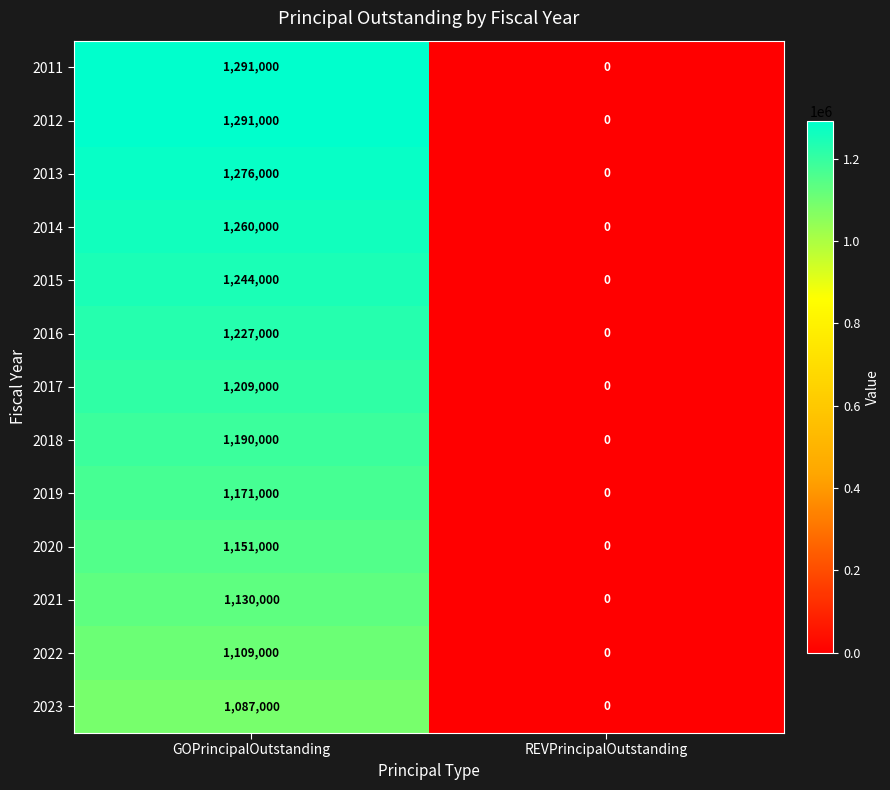

Rank the categories by 2014 value from highest to lowest.

GOPrincipalOutstanding, REVPrincipalOutstanding